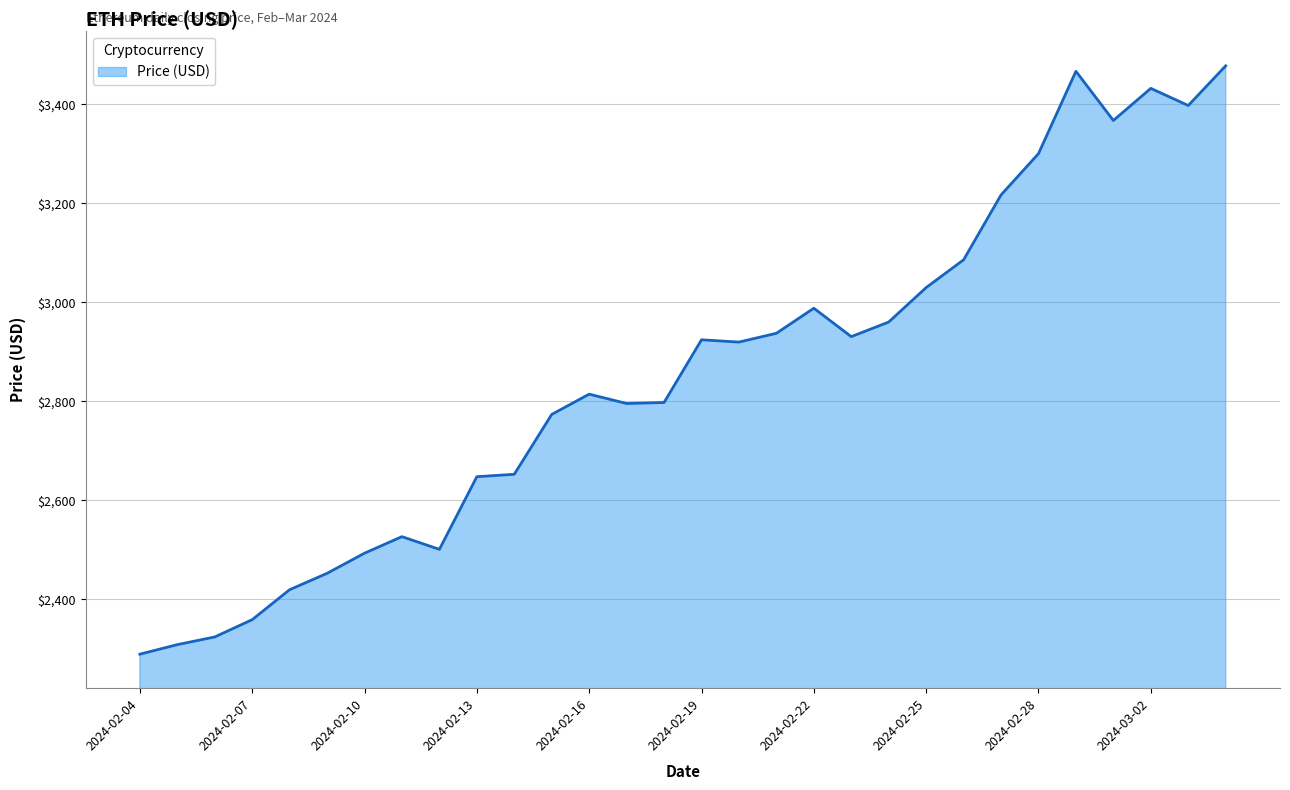

What is the minimum value shown in the chart?

2289.2